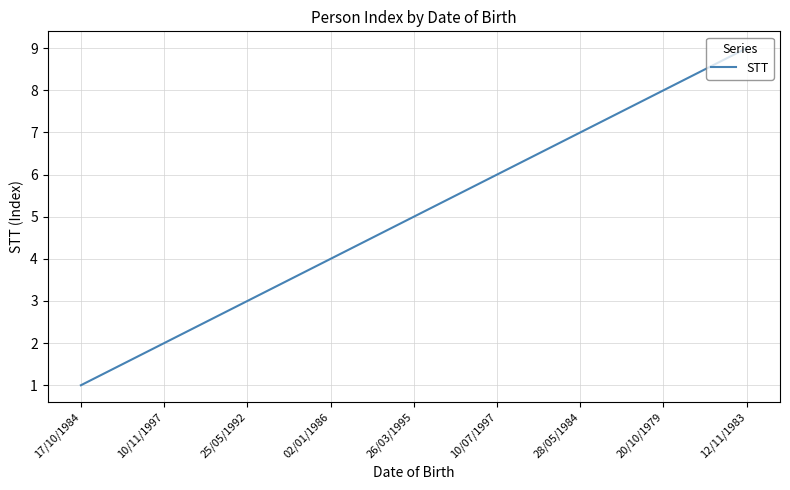

What is the sum of the values at 26/03/1995 and 12/11/1983?

14